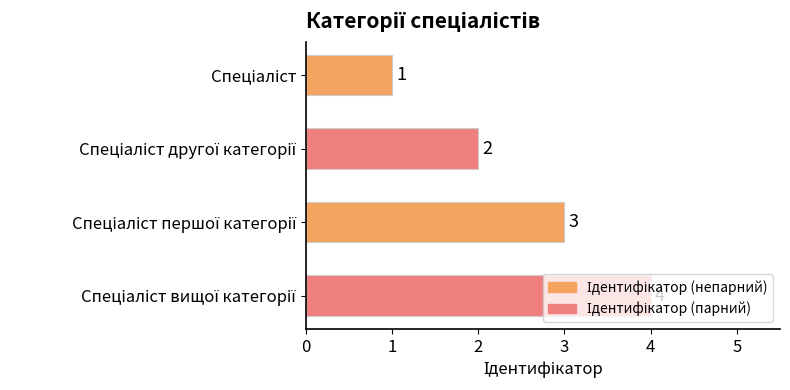

What is the greatest value displayed?

4